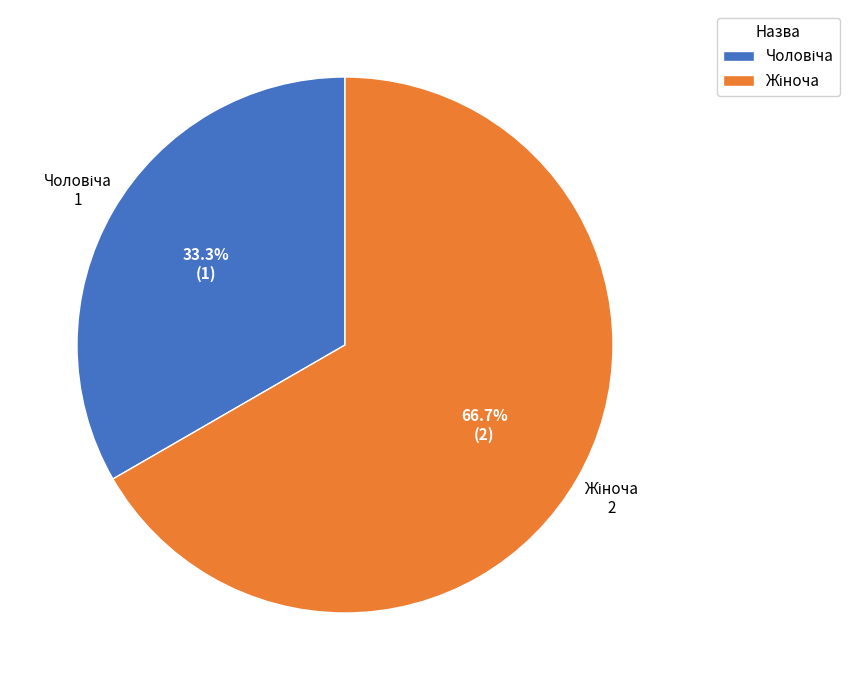

To the nearest percent, what is the difference between the largest and smallest slice percentages?

33%